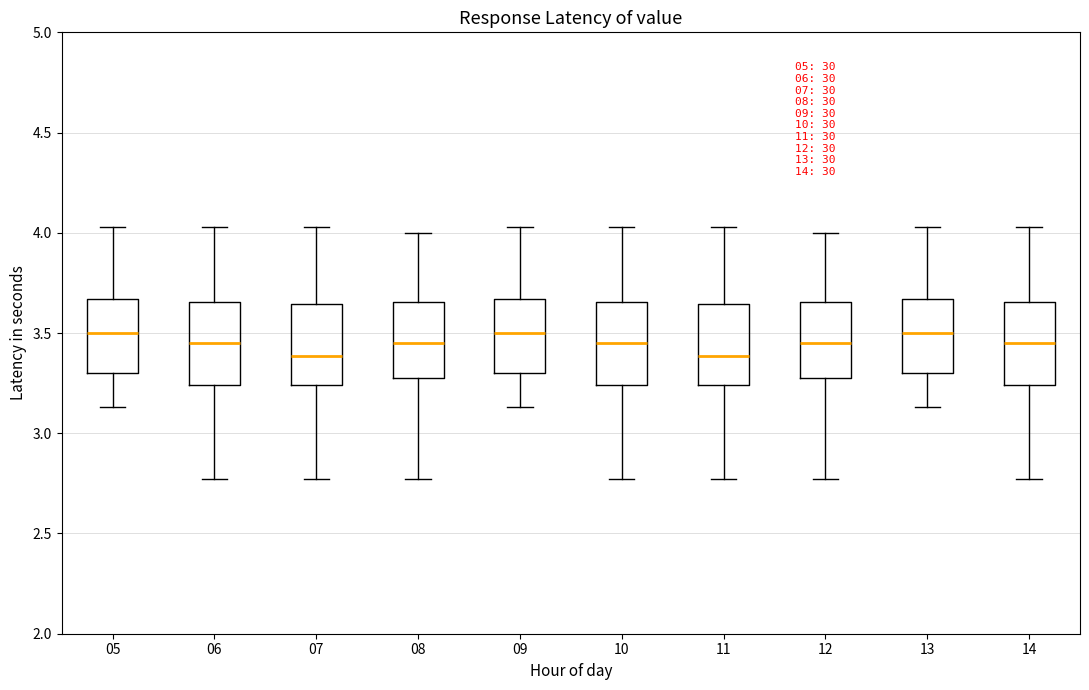

Where is the upper edge of the box at x = 05 on the y-axis? The values are not printed on the chart, so give them approximately, as read against the axis.

3.65